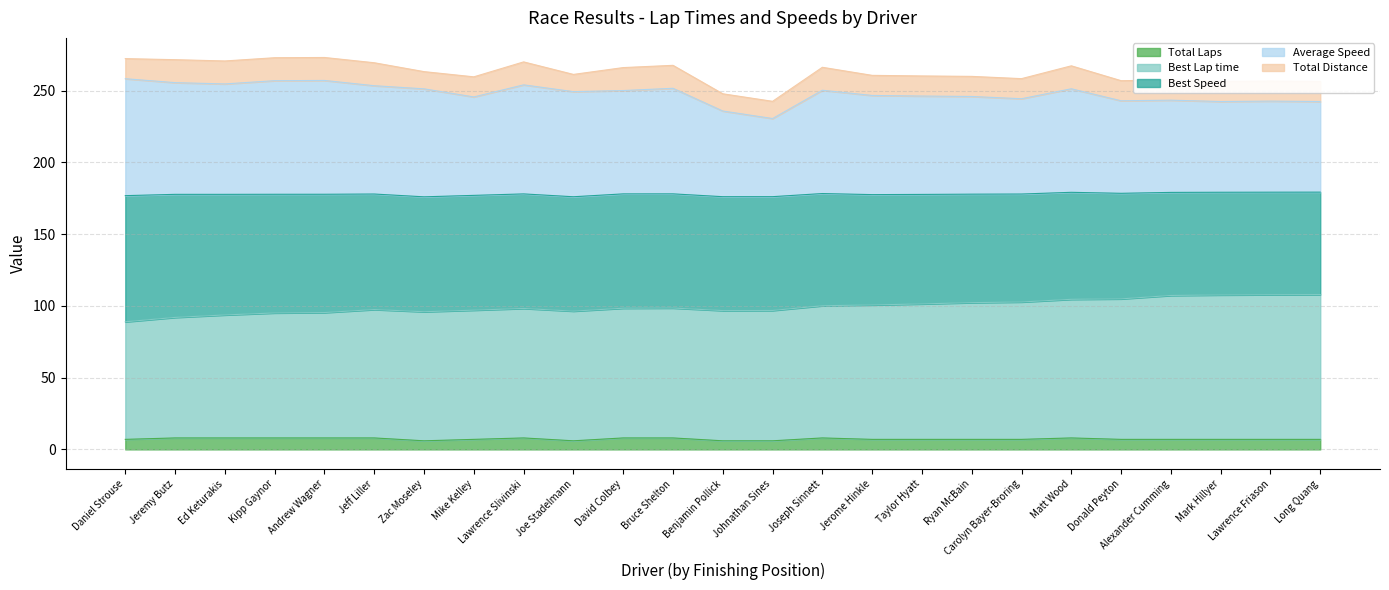

What are all the series names shown in the legend?

Total Laps, Best Lap time, Best Speed, Average Speed, Total Distance